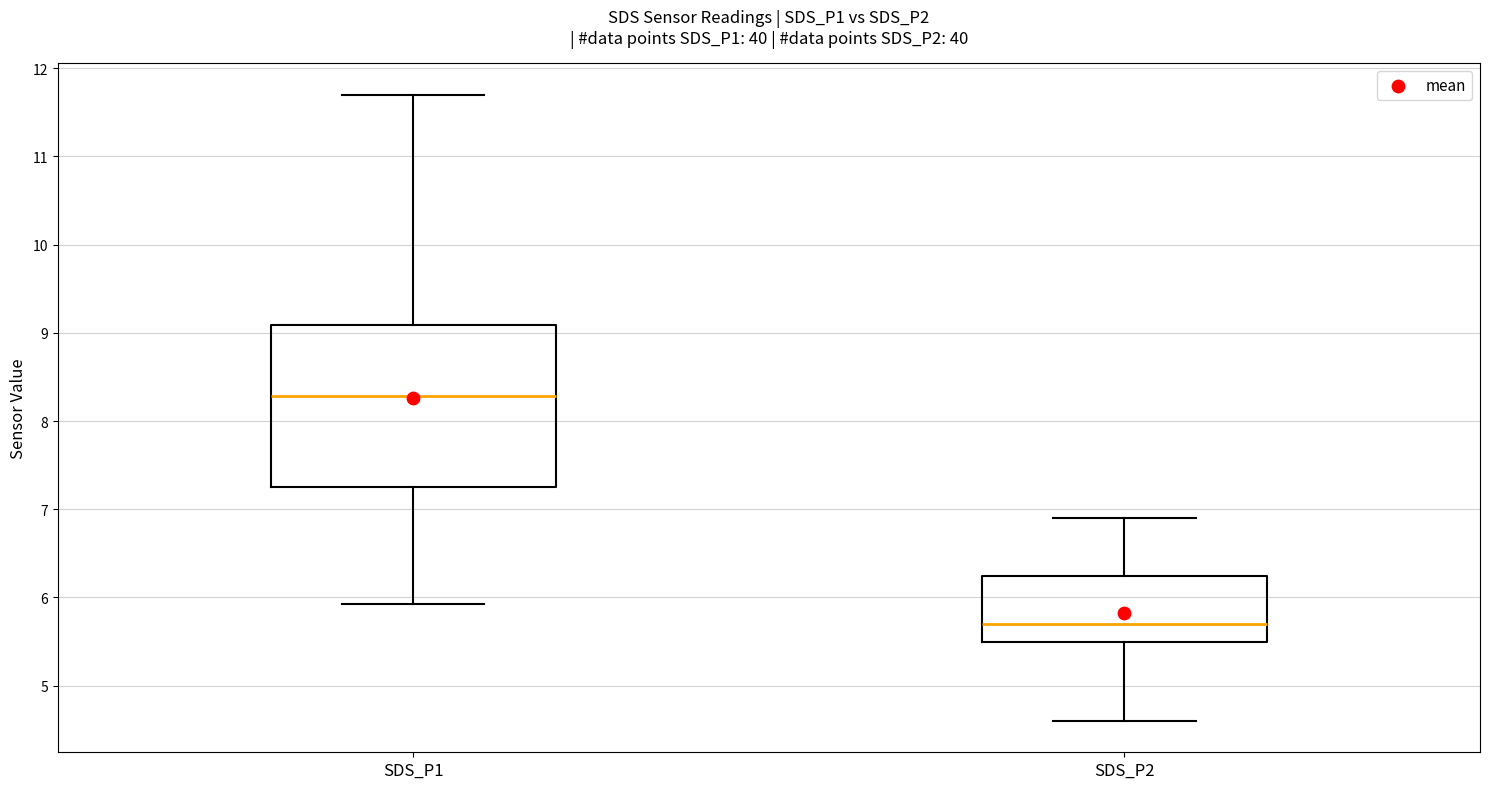

Reading left to right, transcribe this box plot: for each box, give where its median line is, the range the box spans, and where its two whiskers end, as read against the y-axis. The values are not printed on the chart, so give them approximately, as read against the axis.

SDS_P1: median 8.3, box 7.3 to 9.1, whiskers 5.9 to 11.7
SDS_P2: median 5.7, box 5.5 to 6.2, whiskers 4.6 to 6.9